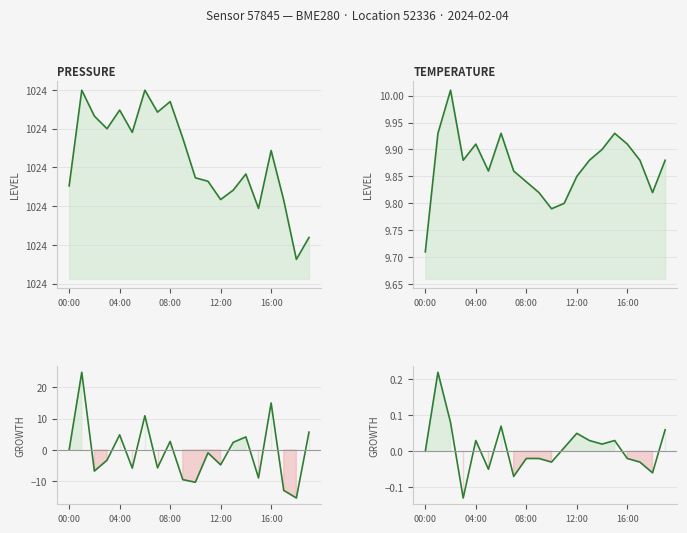

Reading left to right, what are all the values shown in this chart?

pressure: 102375.2	102399.9	102393.2	102390.0	102394.8	102389.0	102399.9	102394.2	102397.0	102387.6	102377.3	102376.4	102371.7	102374.1	102378.3	102369.4	102384.3	102371.5	102356.2	102361.9
temperature: 9.7	9.9	10.0	9.9	9.9	9.9	9.9	9.9	9.8	9.8	9.8	9.8	9.8	9.9	9.9	9.9	9.9	9.9	9.8	9.9
pressure growth: 0.0	24.7	-6.7	-3.2	4.8	-5.8	10.9	-5.7	2.7	-9.4	-10.2	-0.9	-4.7	2.4	4.2	-8.9	14.9	-12.8	-15.2	5.7
temperature growth: 0.0	0.2	0.1	-0.1	0.0	-0.1	0.1	-0.1	-0.0	-0.0	-0.0	0.0	0.1	0.0	0.0	0.0	-0.0	-0.0	-0.1	0.1